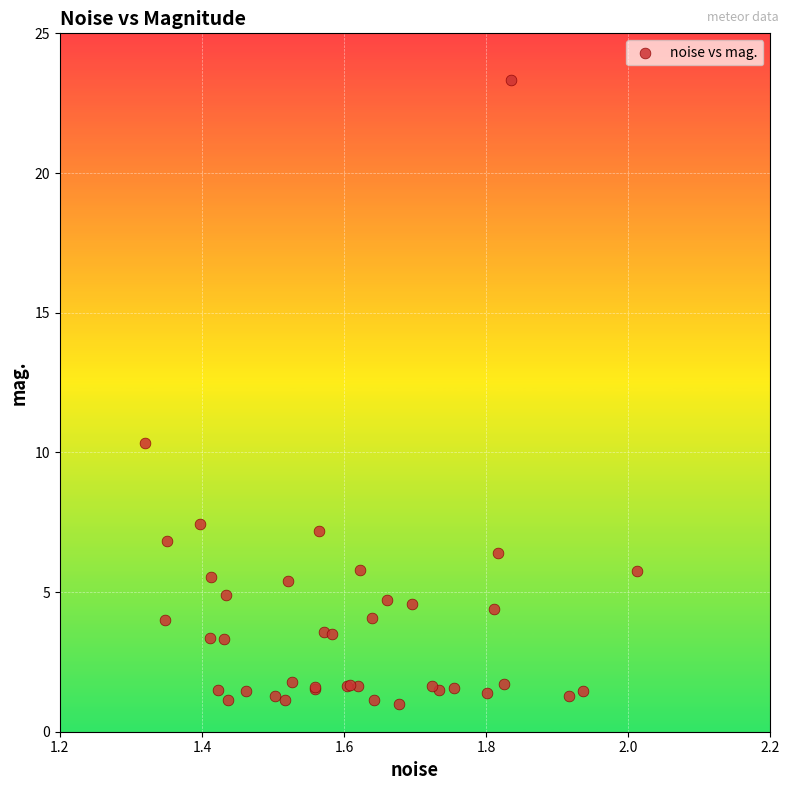

What Y value in the scatter plot is closest to 12?

10.3